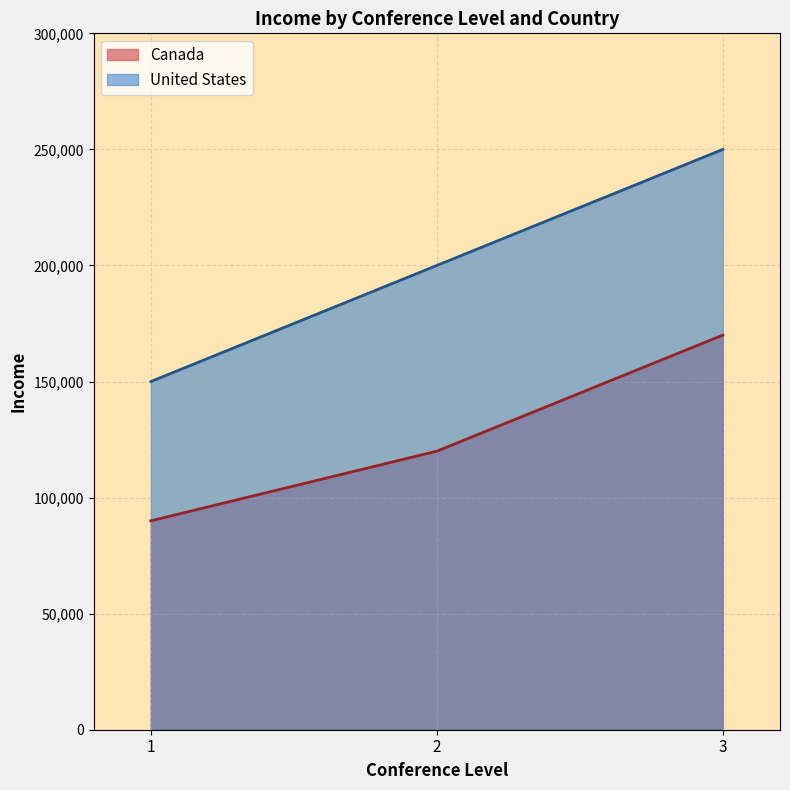

Read the Canada value at 3.

170000